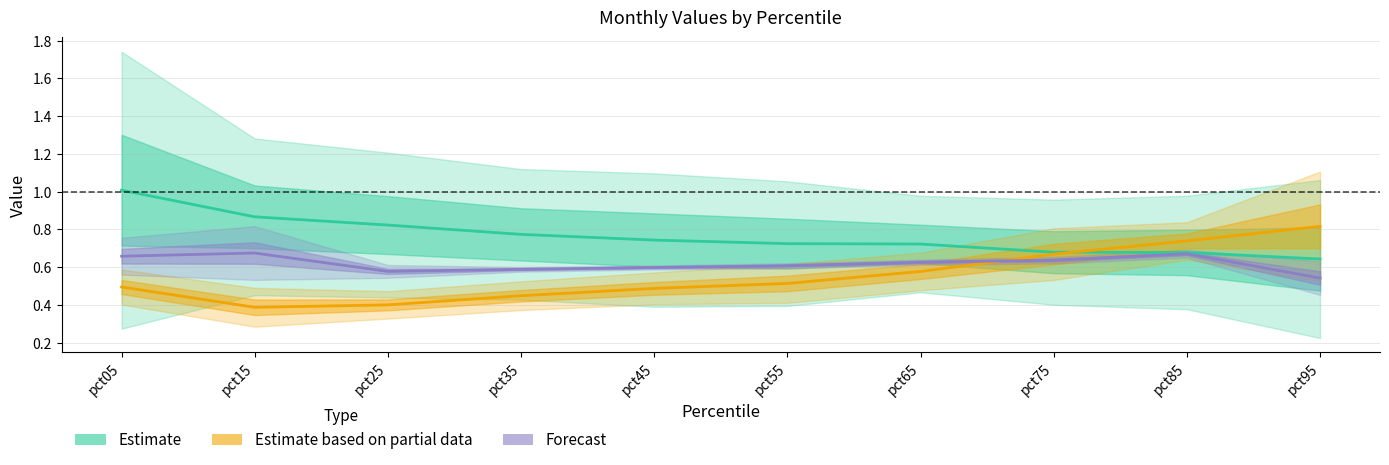

Which category has the highest value in the Estimate series?

pct05